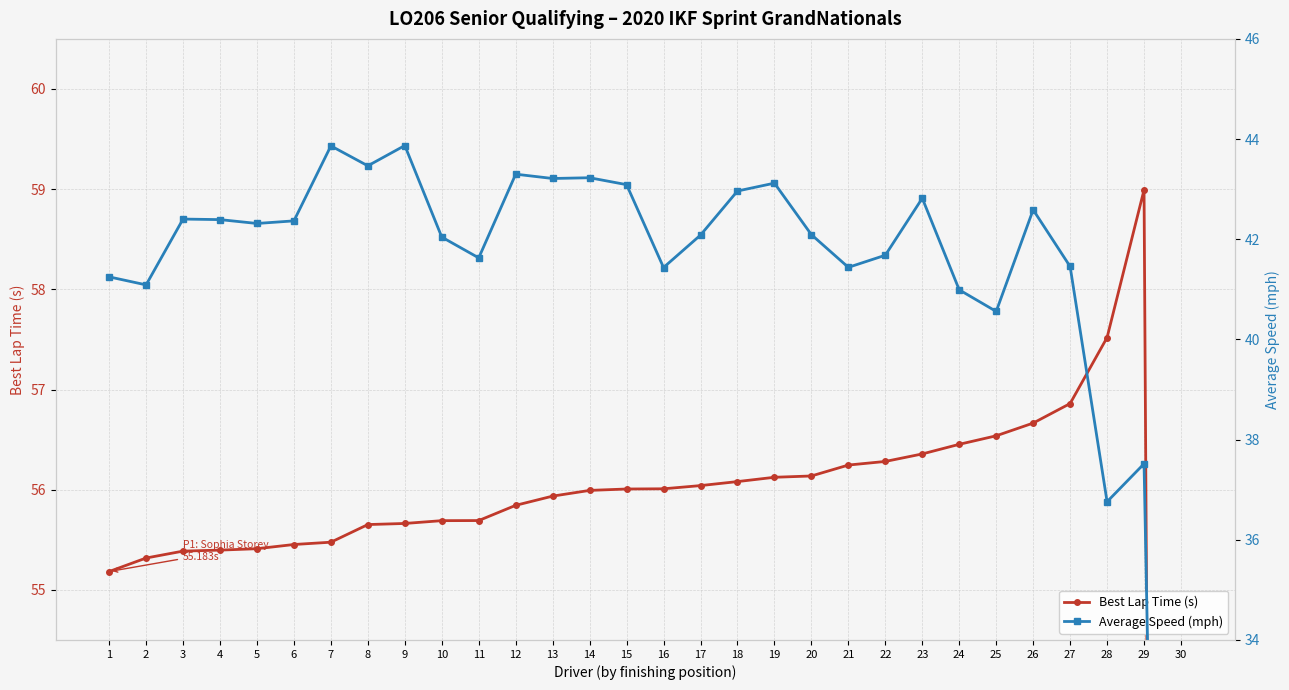

What is the average value of the Average Speed (mph) series?

40.6